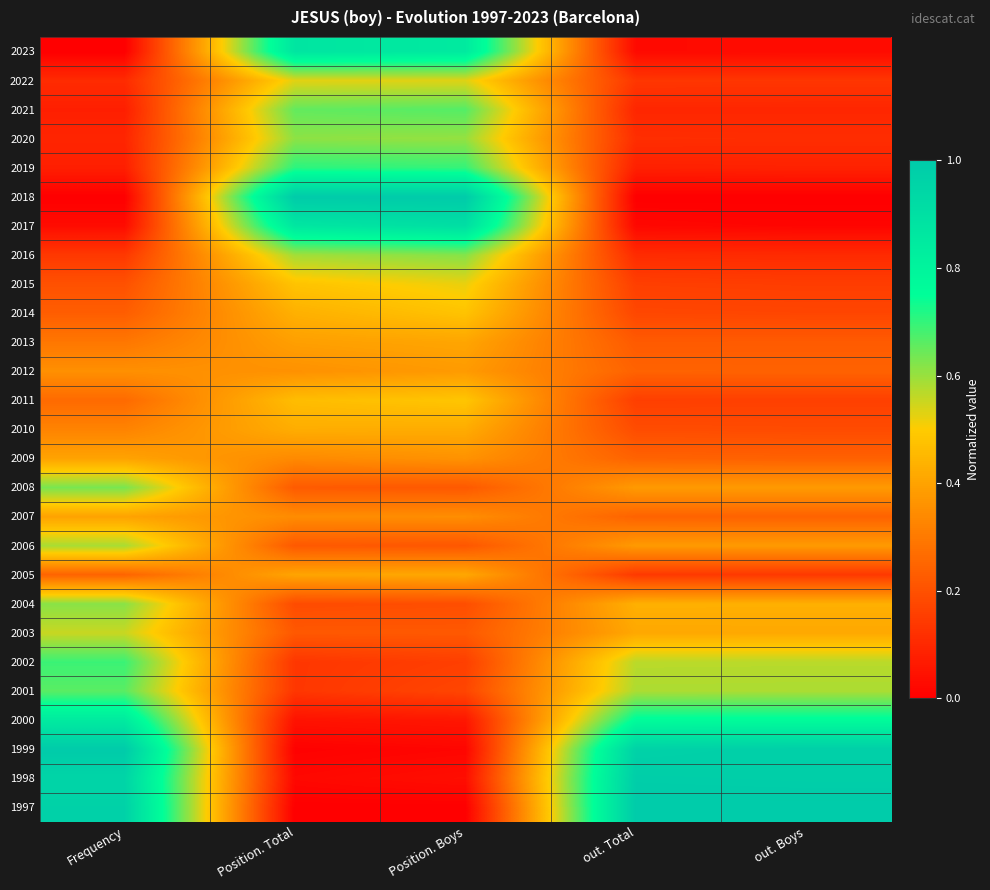

Count the number of categories in the chart.

5